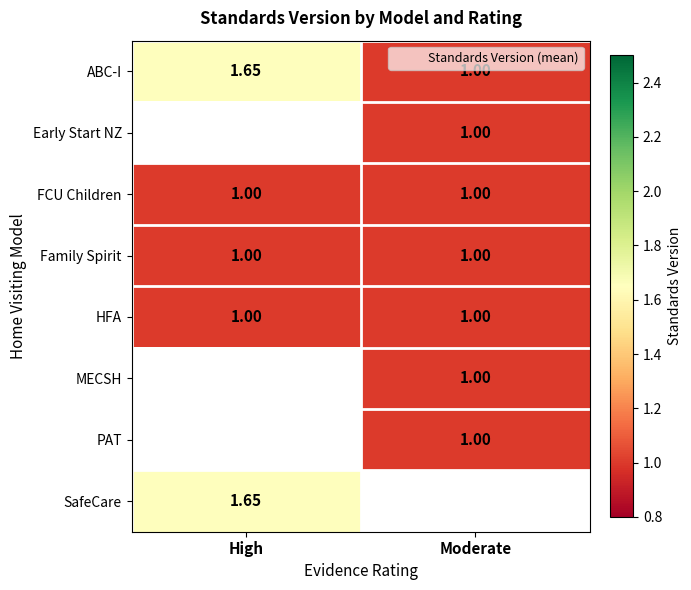

At how many categories does at least one series exceed 1?

1